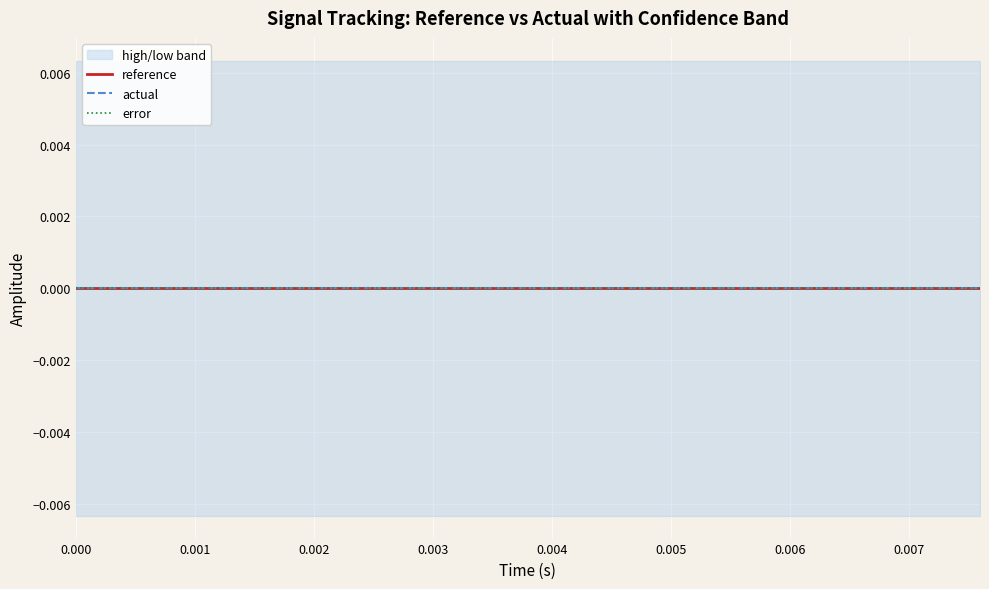

The value of error at 15 is 0.0. True or false?

True